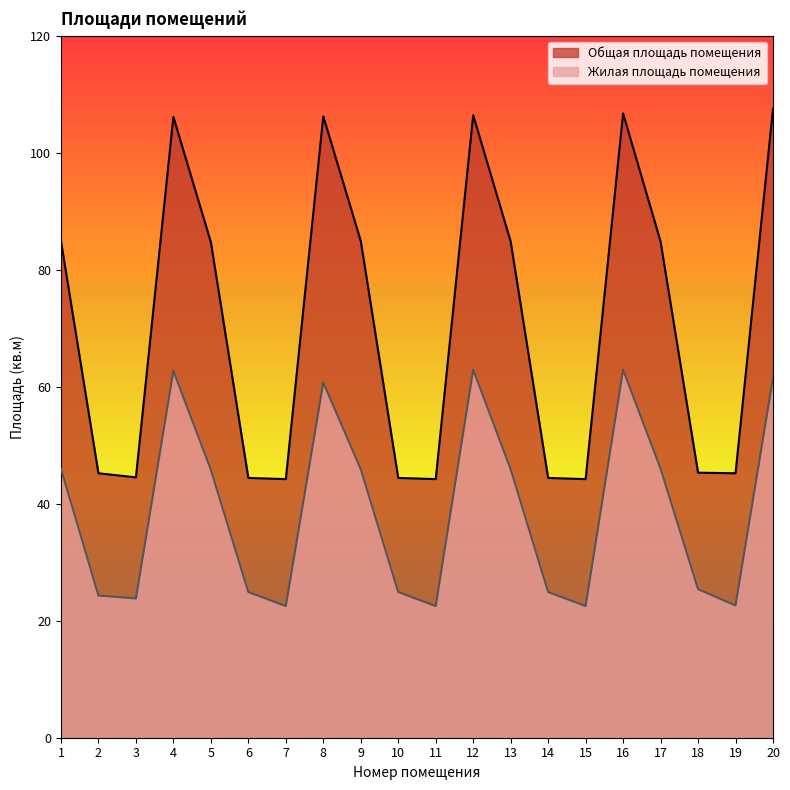

What is the value of the Общая площадь помещения point at the 8th from the left?

106.2